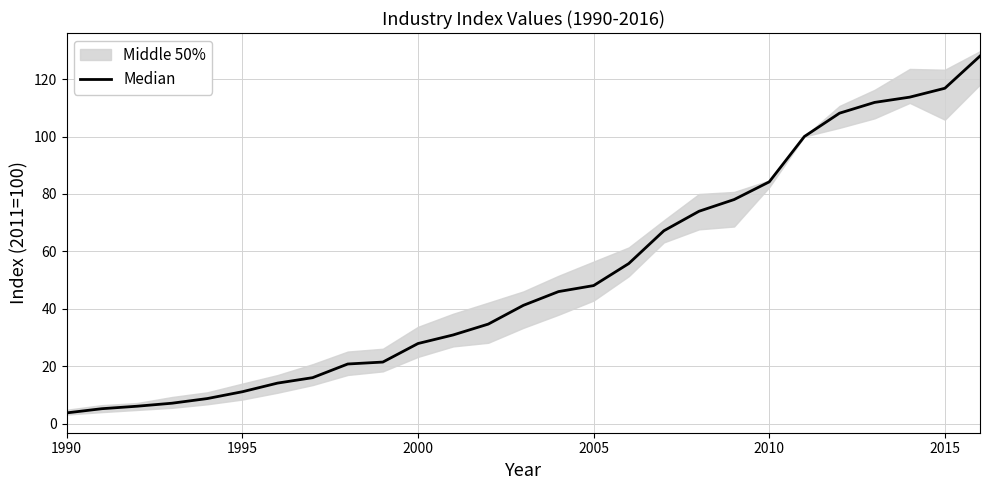

What is the average value?

51.2